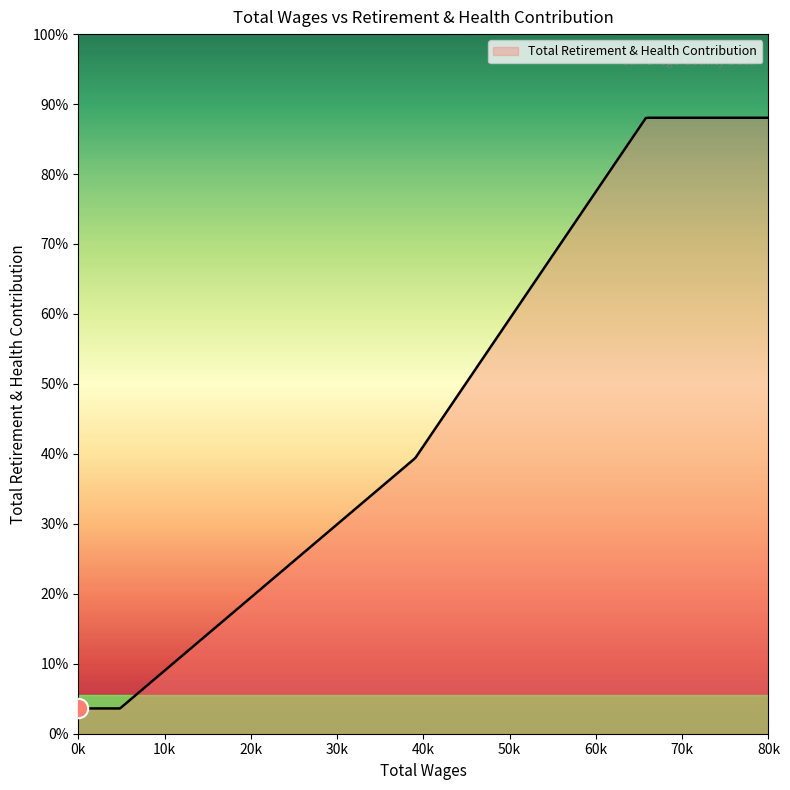

Does the chart have visible grid lines?

No